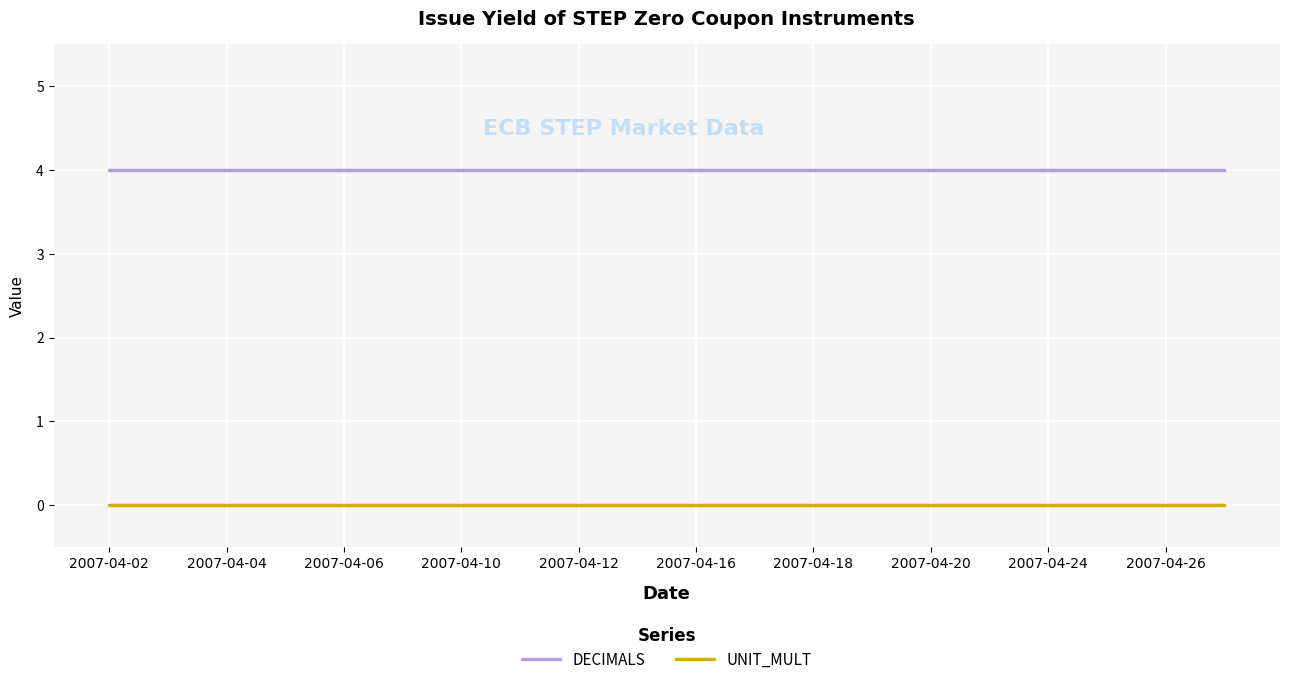

Rank the series by their average value, from lowest to highest.

UNIT_MULT, DECIMALS